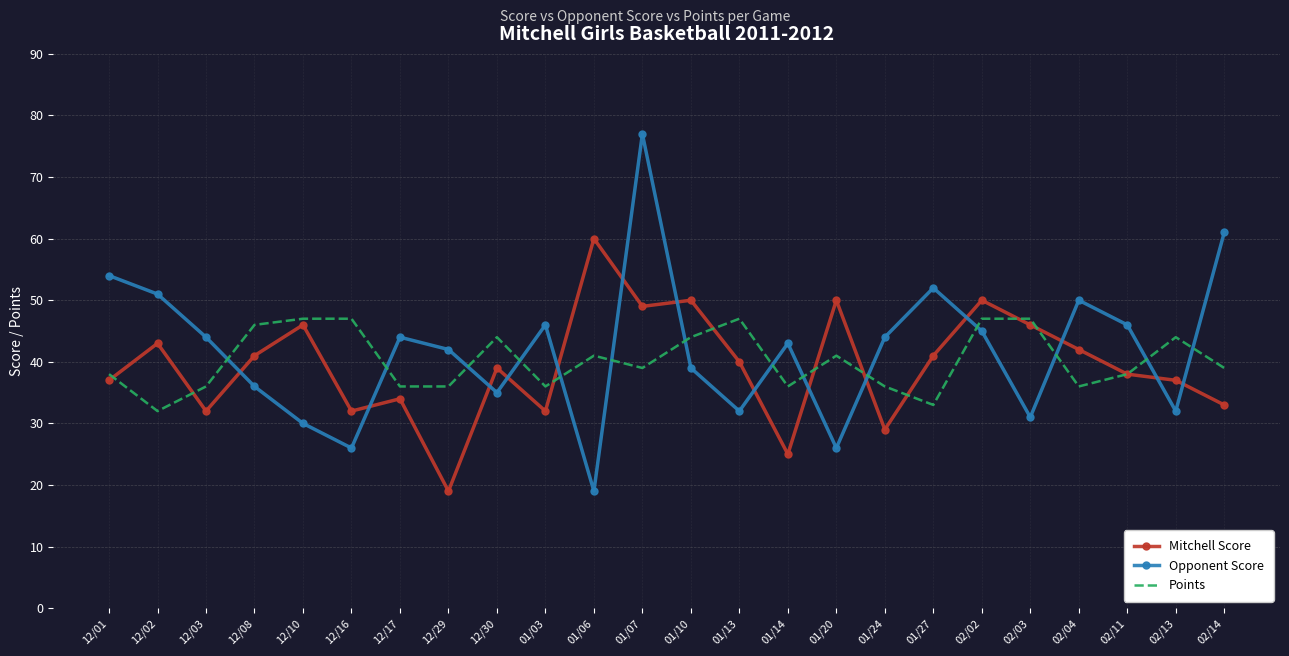

What is the maximum value for Opponent Score?

77